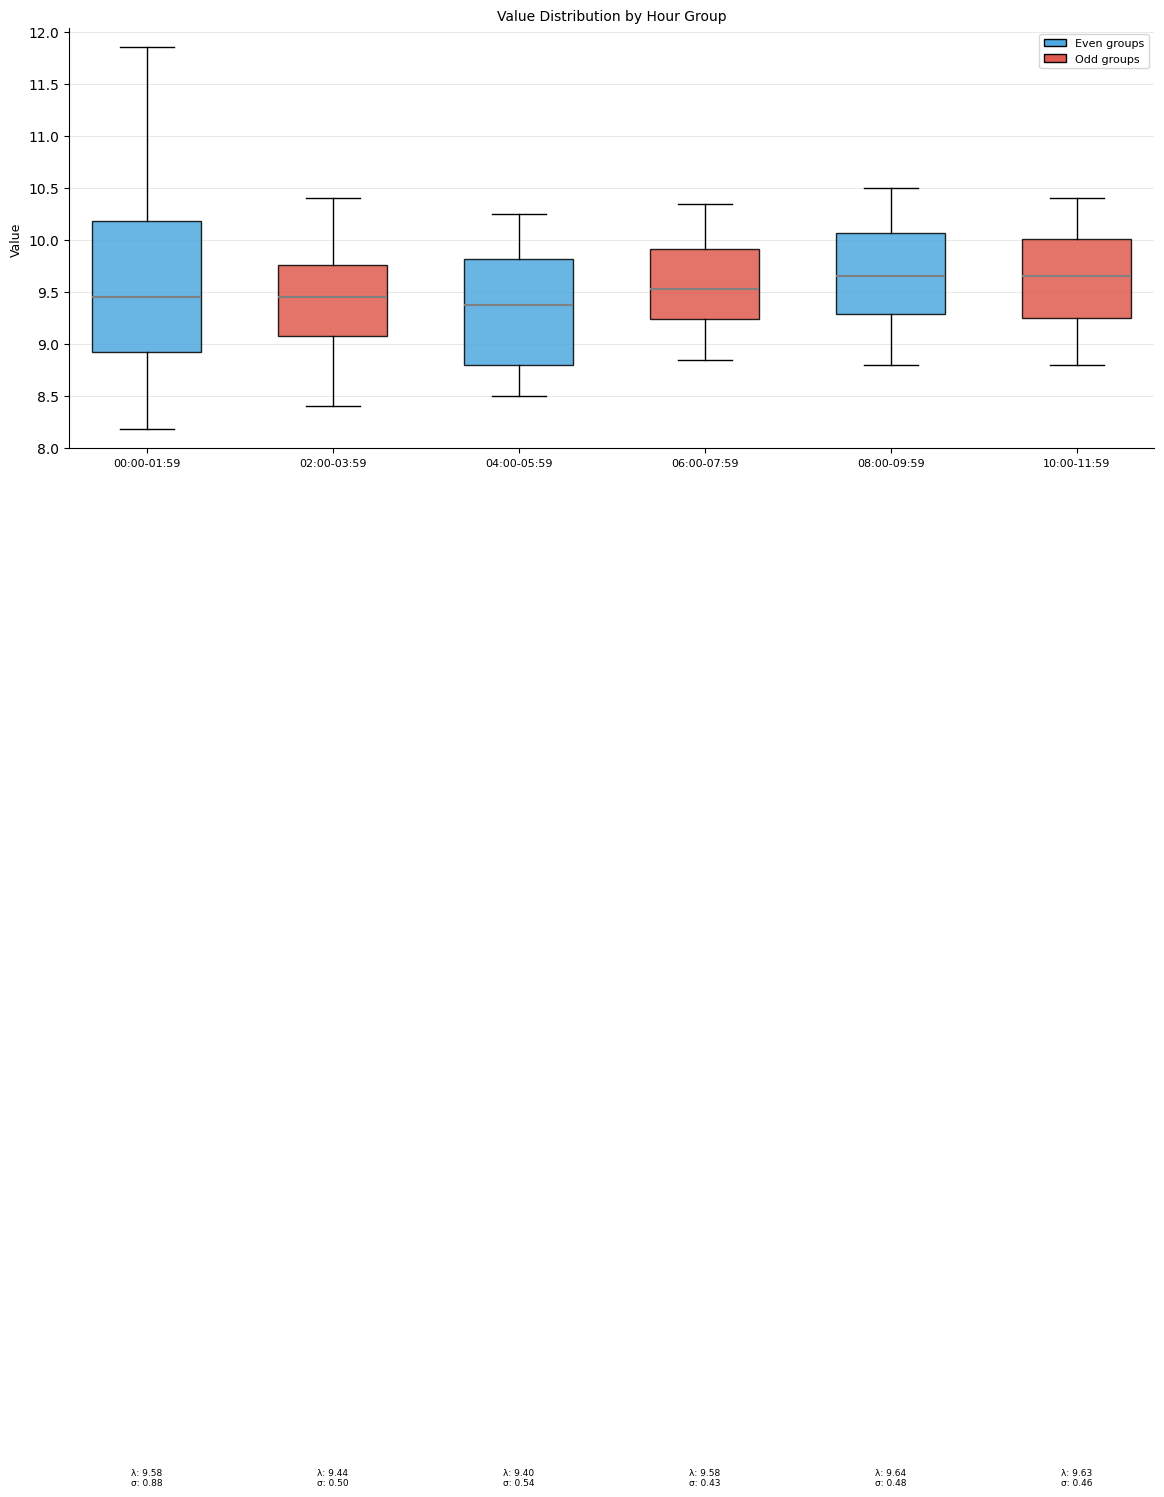

Comparing the boxes themselves (not the whiskers), which one is the tallest?

00:00-01:59